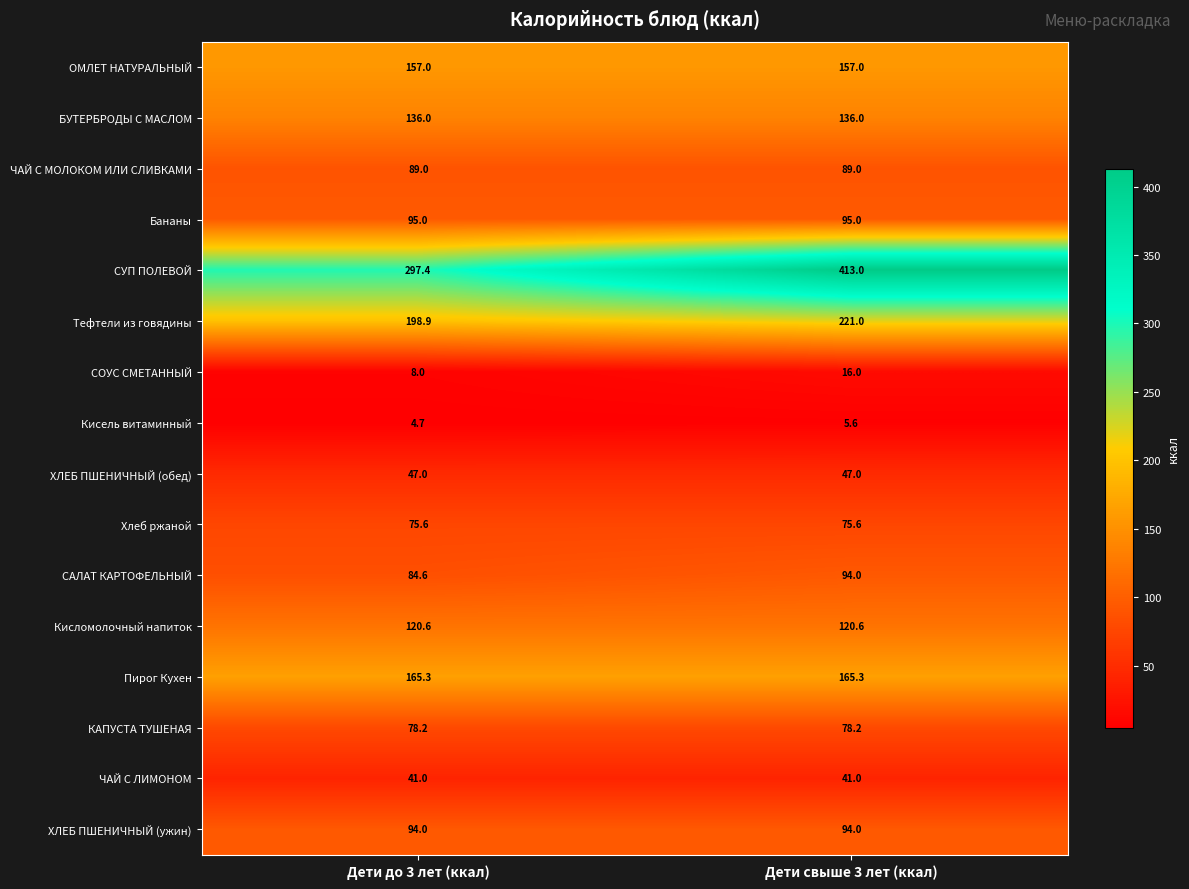

At which label does СОУС СМЕТАННЫЙ reach its peak?

Дети свыше 3 лет (ккал)